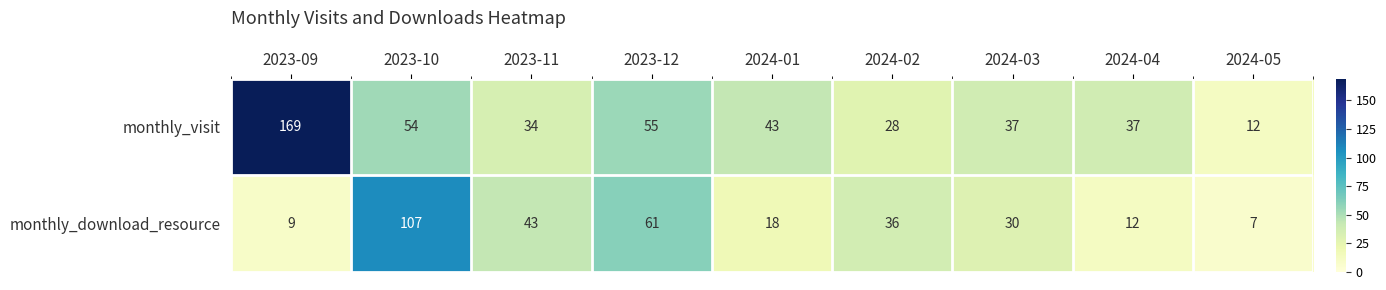

Is it true that monthly_visit equals 55 at 2023-12?

True